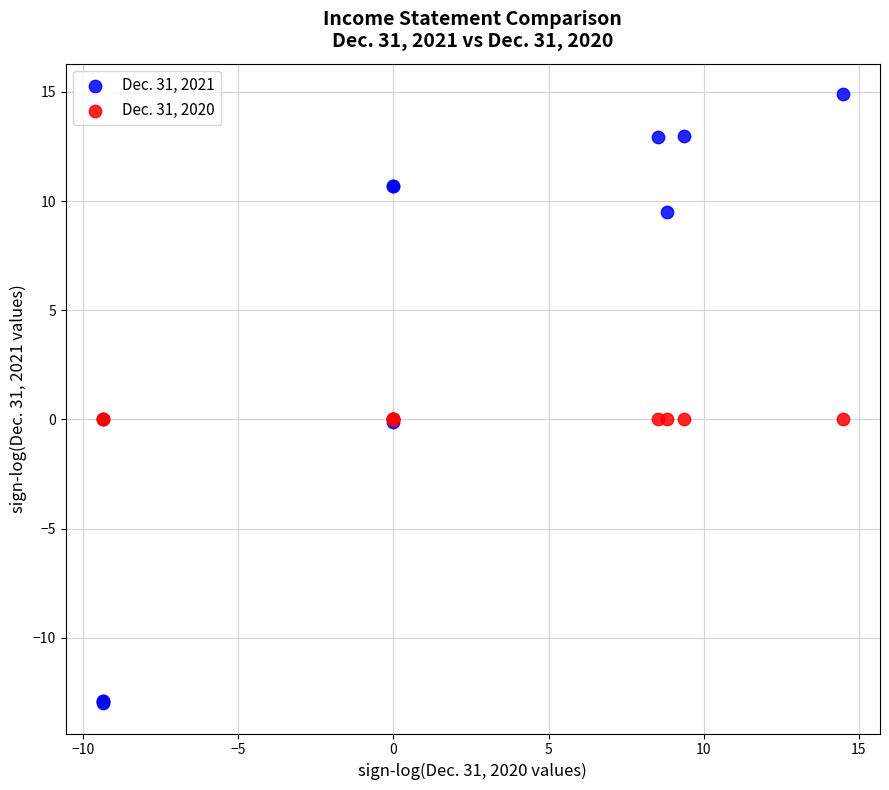

Which series contains the highest Y value?

Dec. 31, 2021